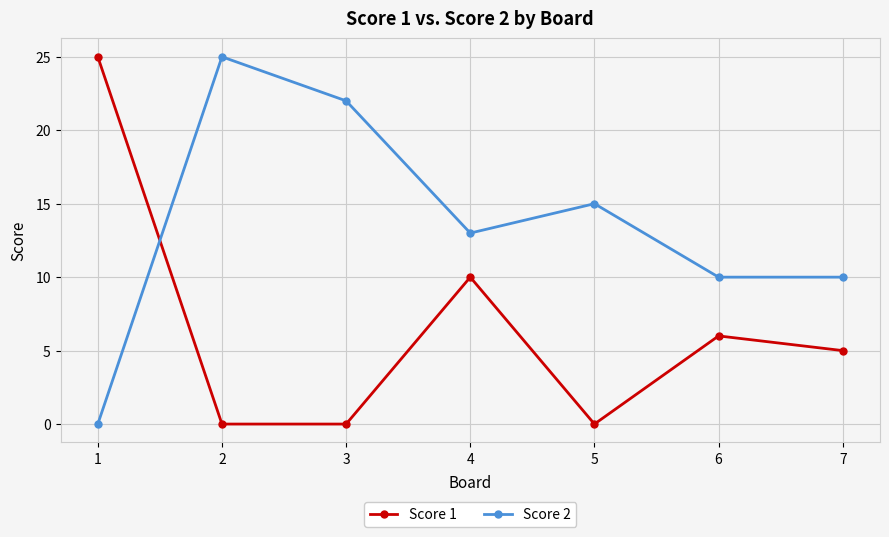

At which category does Score 1 reach its first local peak?

4